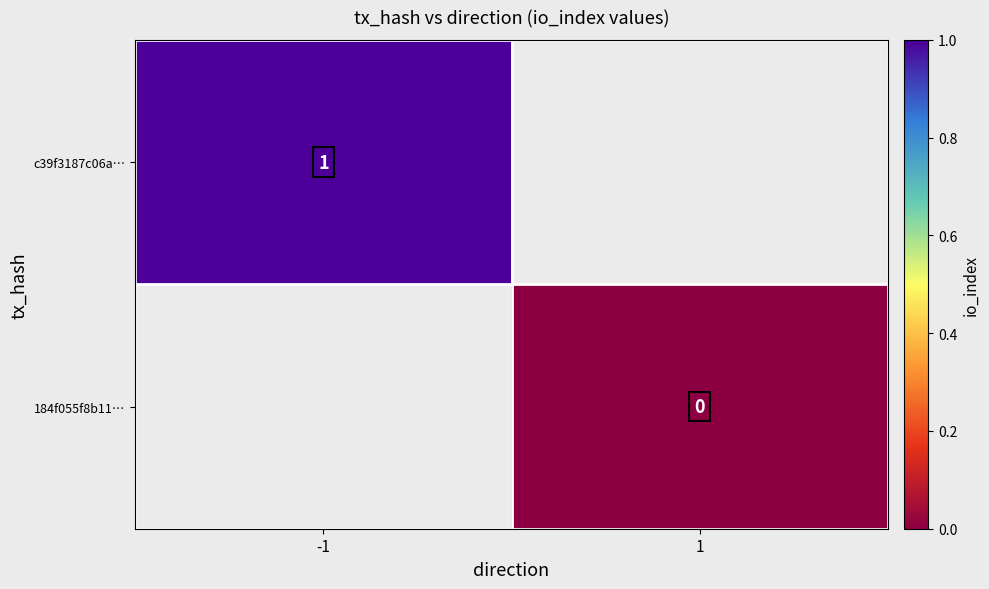

The value of c39f3187c06a… at -1 is 1. True or false?

True